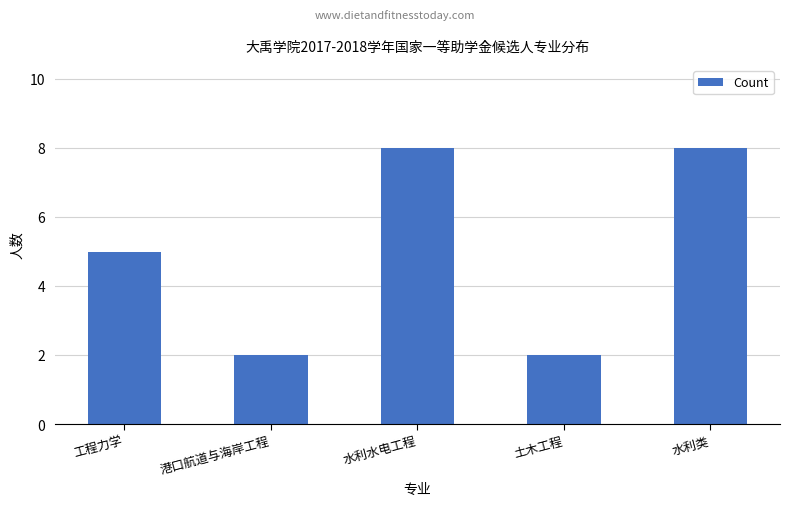

What is the difference between the values at 土木工程 and 水利类?

6